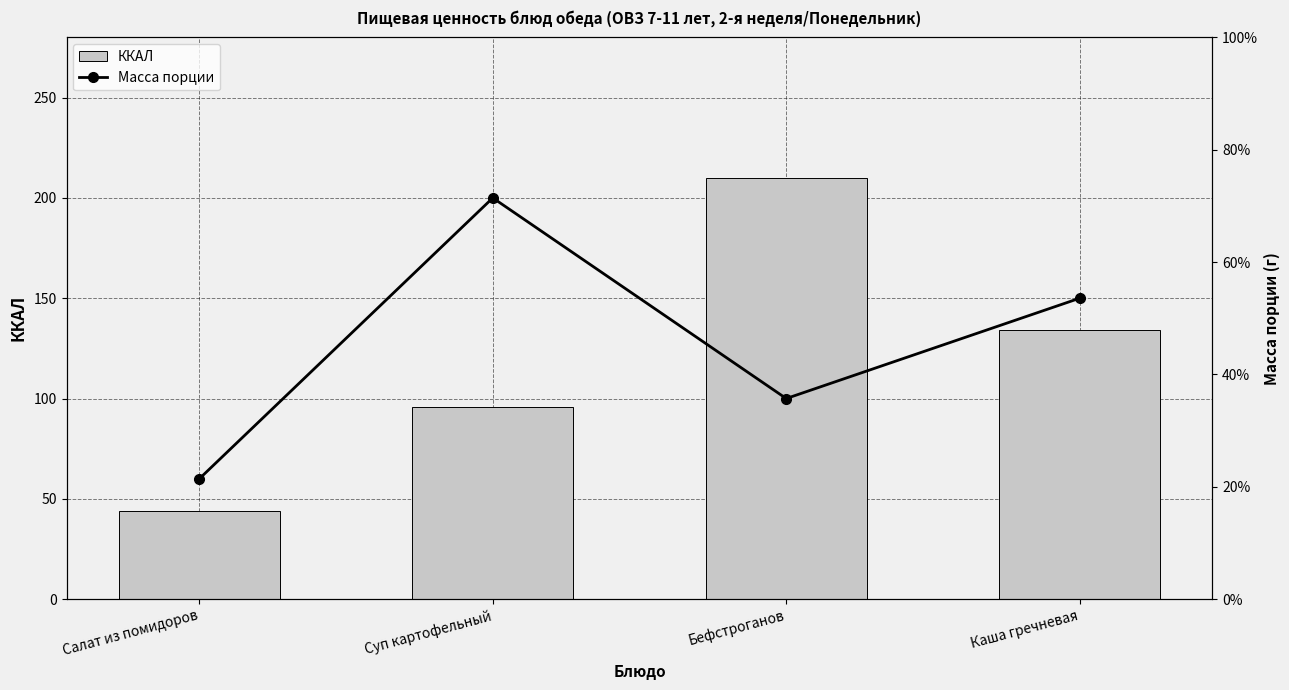

How many values in the Масса порции series are below 150?

2